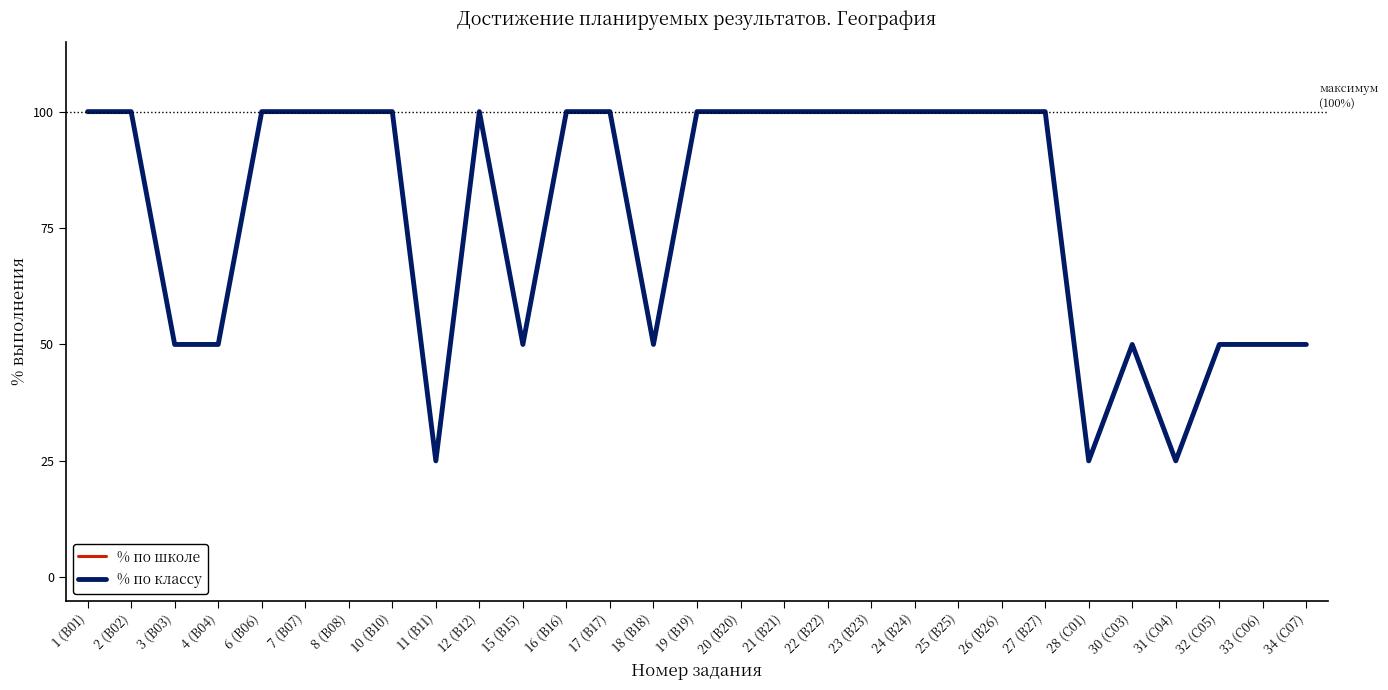

What is the value of the % по школе point at the 9th from the left?

25